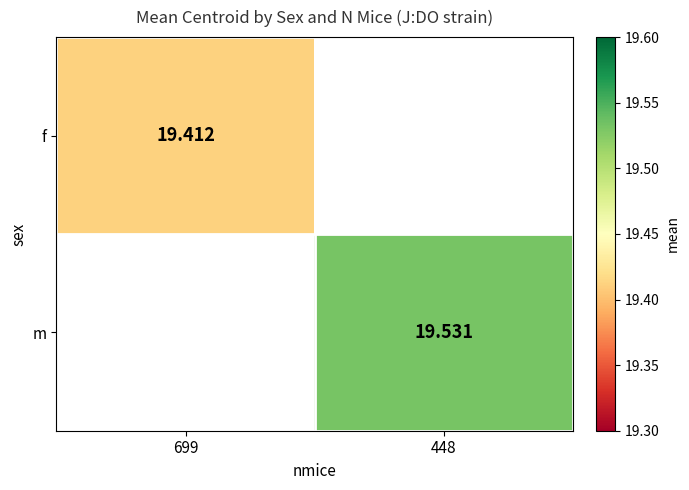

Is it true that m equals 29.1 at 448?

False